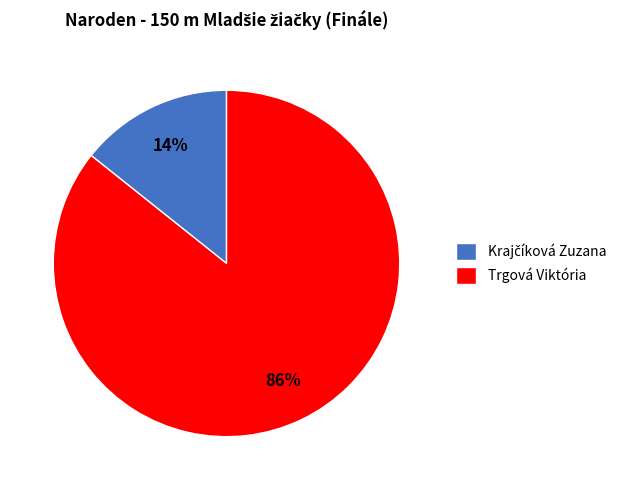

What is the largest slice in the pie chart?

Trgová Viktória